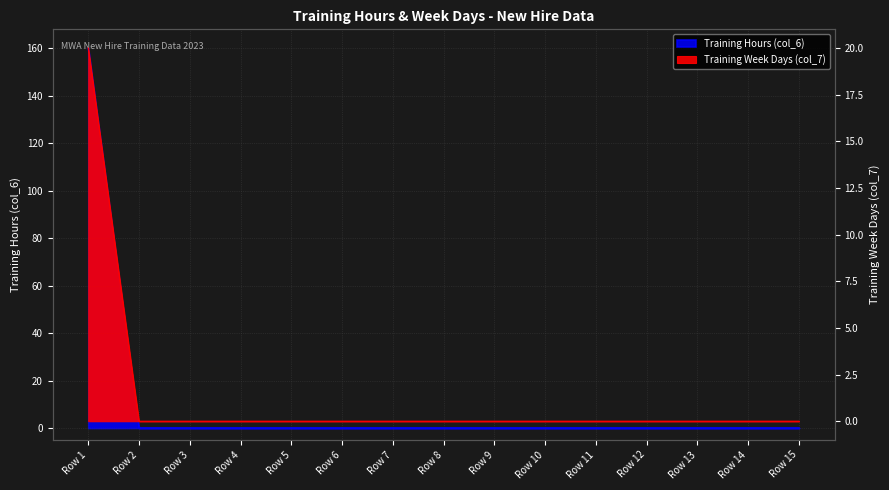

Reading left to right, list all the values displayed in this chart.

Training Hours (col_6): 160	0	0	0	0	0	0	0	0	0	0	0	0	0	0
Training Week Days (col_7): 20	0	0	0	0	0	0	0	0	0	0	0	0	0	0